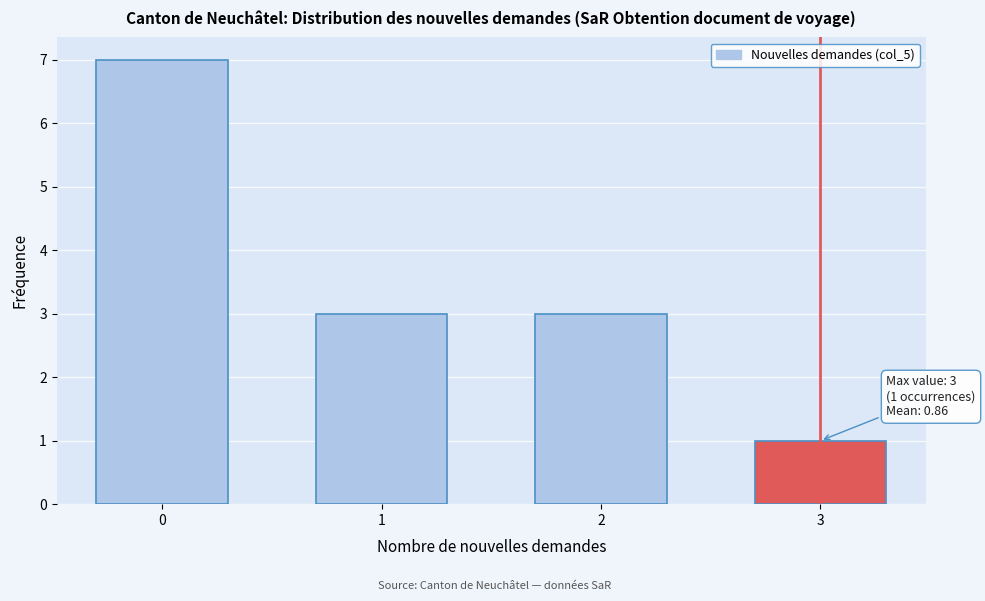

Reading left to right, extract all data points from this chart.

7	3	3	1